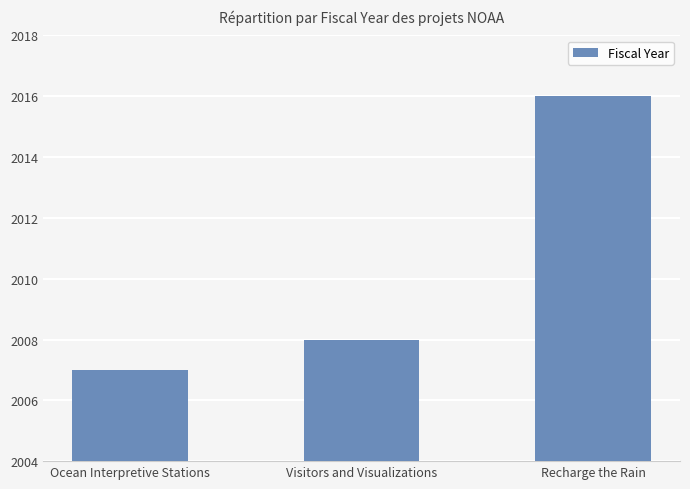

What is the difference between the values at Ocean Interpretive Stations and Visitors and Visualizations?

1